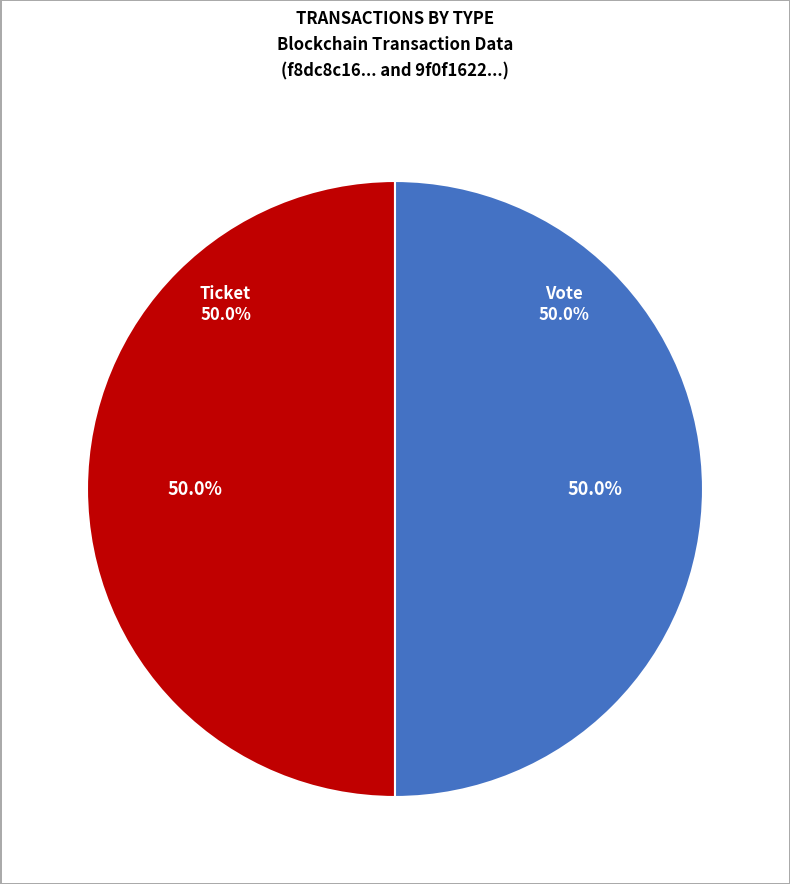

Combined, what portion of the pie is Vote and Ticket?

100.0%